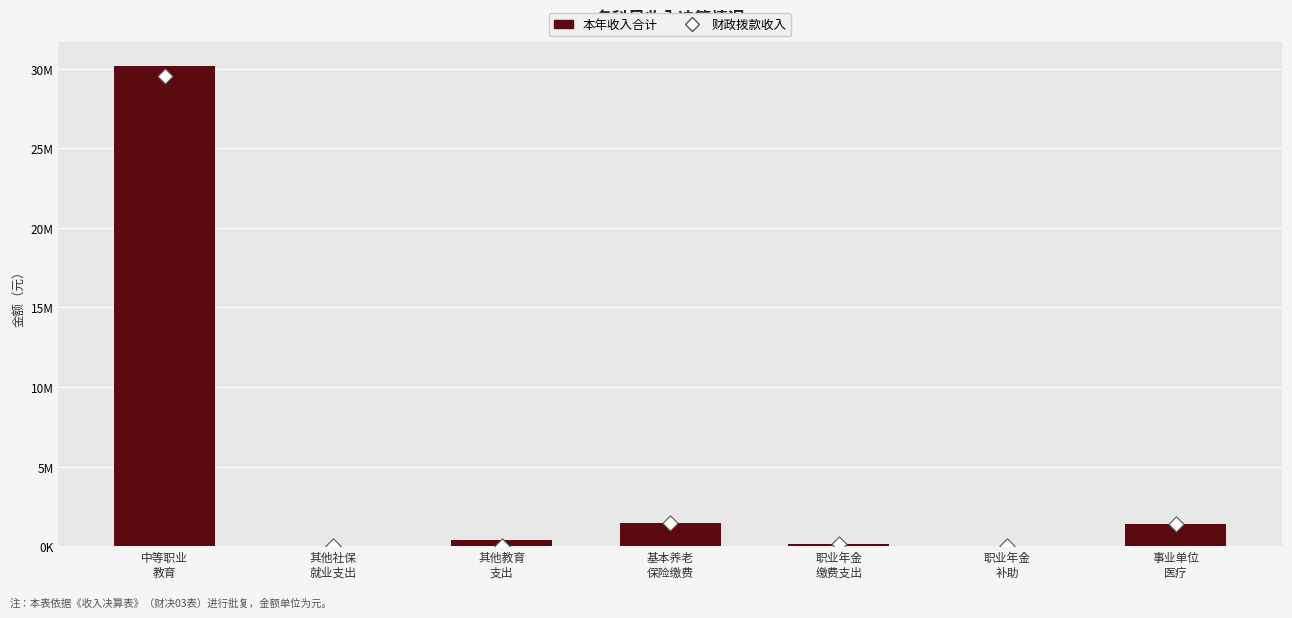

At which category is the sum across all series the highest?

中等职业
教育